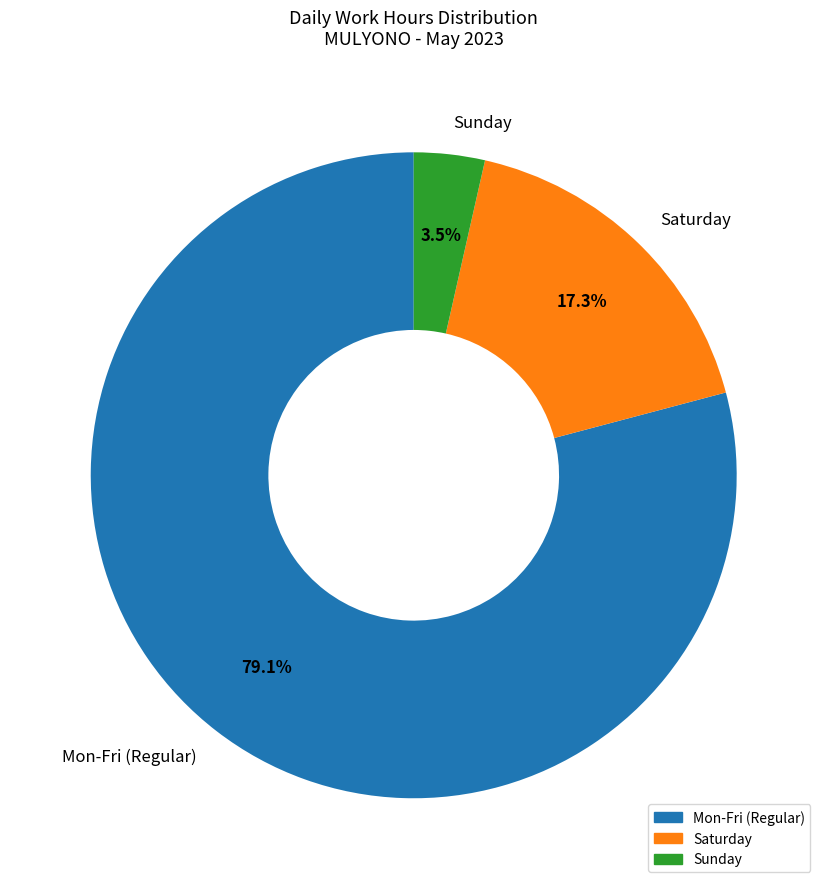

Is there a majority slice in this chart?

Yes